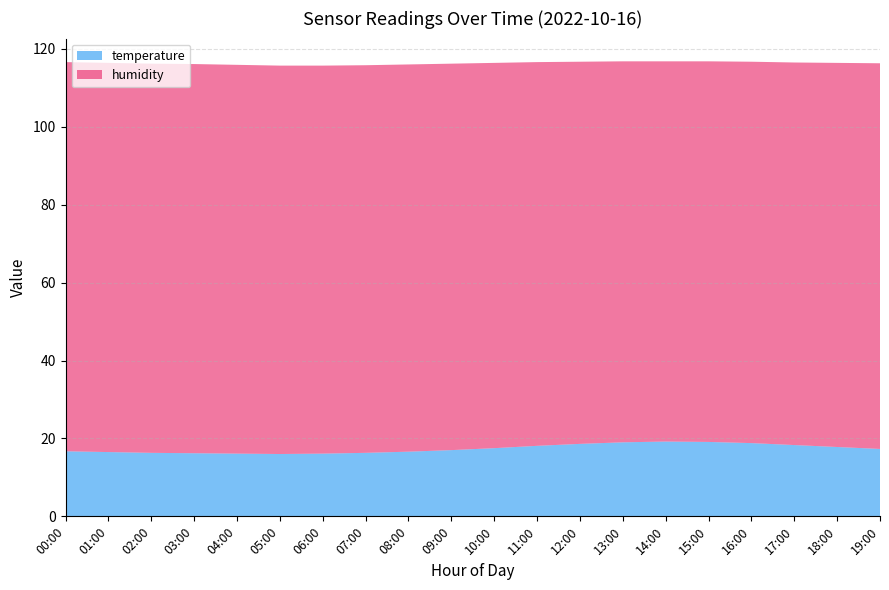

Reading left to right, transcribe all the data shown in this chart.

temperature: 16.7	16.5	16.3	16.2	16.1	16.0	16.1	16.3	16.6	17.0	17.5	18.1	18.6	19.0	19.2	19.1	18.8	18.3	17.8	17.3
humidity: 99.9	99.9	99.9	99.9	99.8	99.7	99.6	99.5	99.4	99.2	98.9	98.5	98.1	97.8	97.6	97.7	97.9	98.2	98.6	99.0